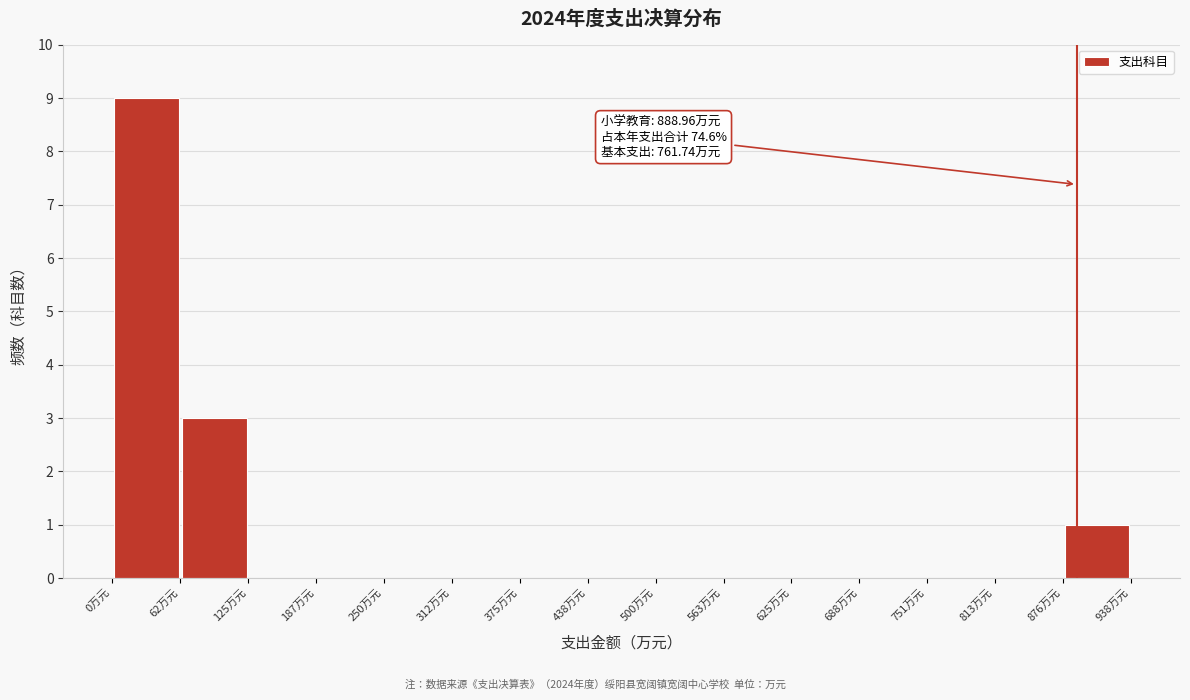

Which range on the x-axis has the tallest bar?

0 to 60